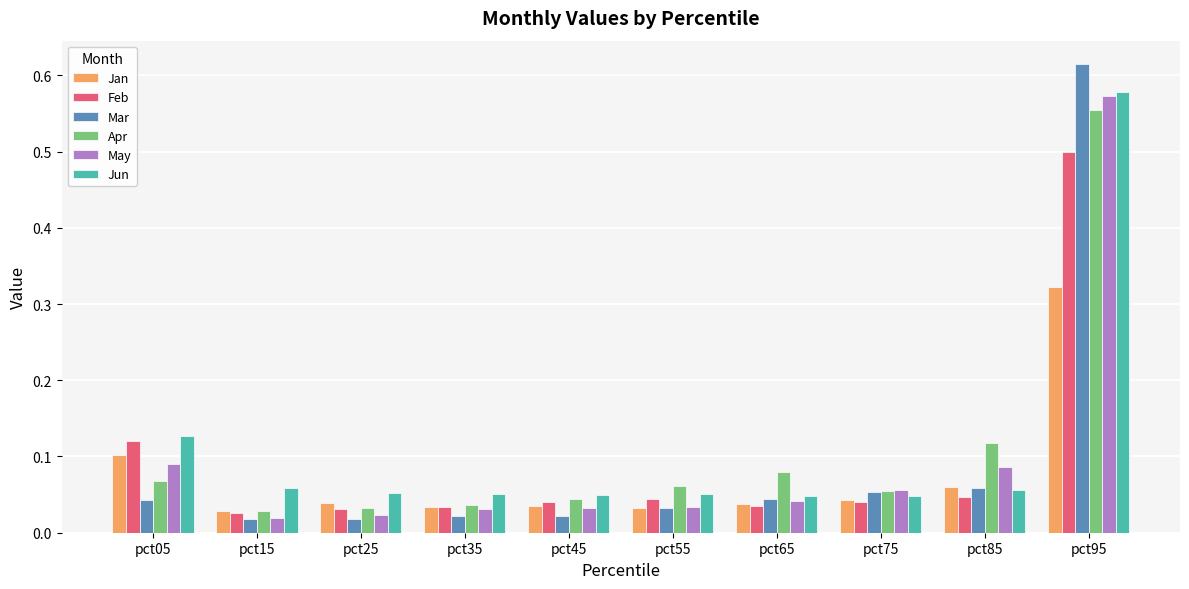

The Apr series shows 0.0 at pct05. True or false?

False